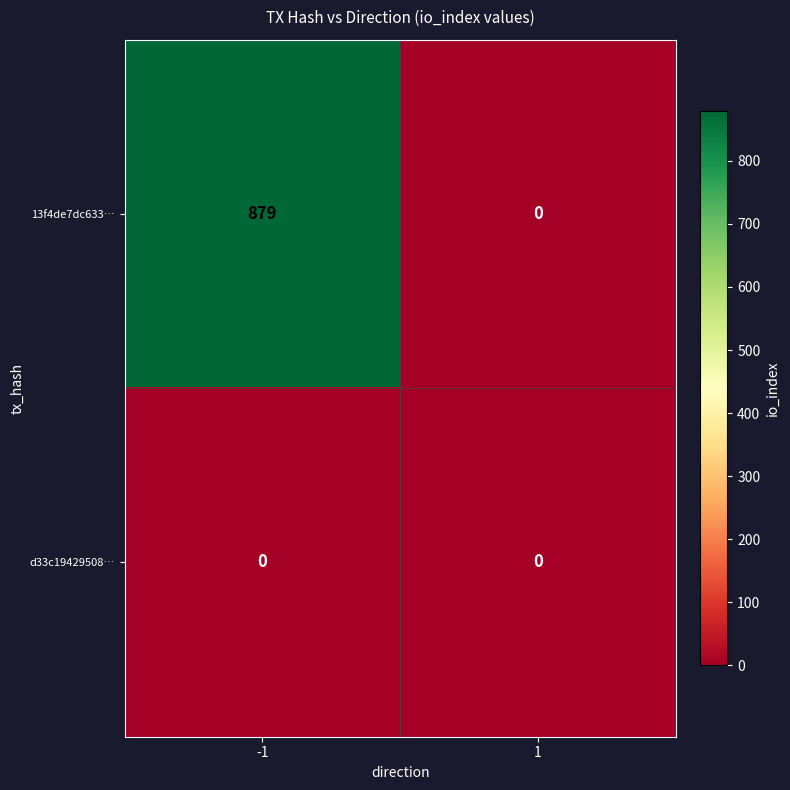

Reading left to right, transcribe all the data shown in this chart.

13f4de7dc633…: 879	0
d33c19429508…: 0	0